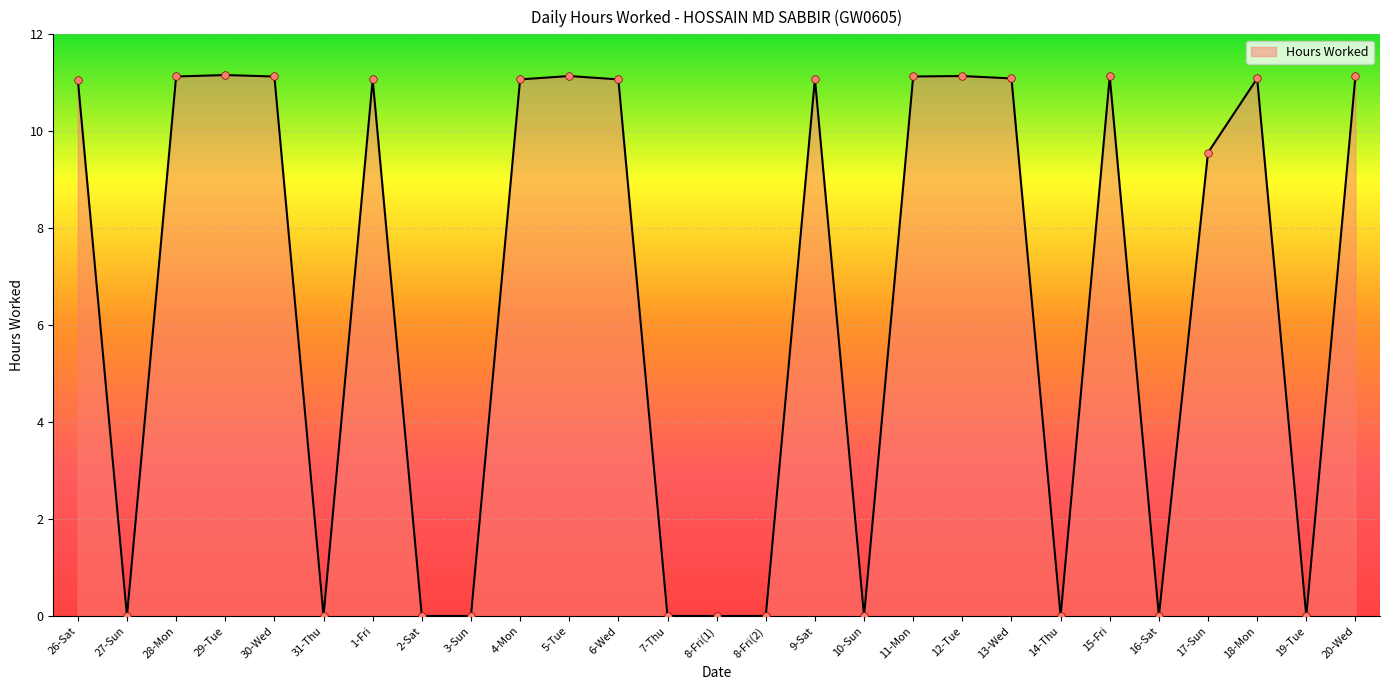

Approximately how many times larger is the value at 18-Mon compared to 6-Wed?

1.0